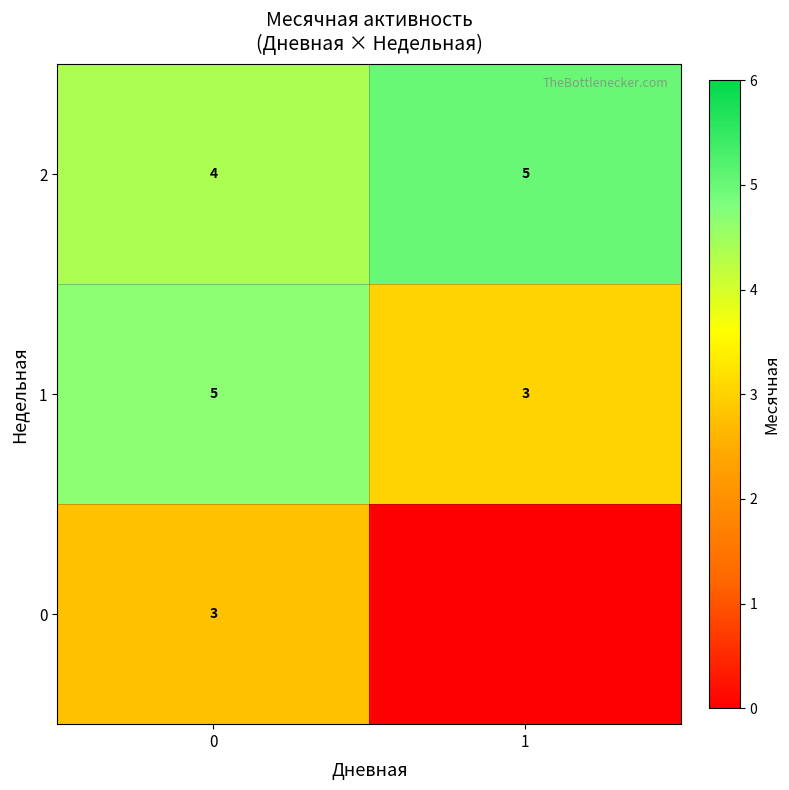

What is the sum of all 1 values?

8